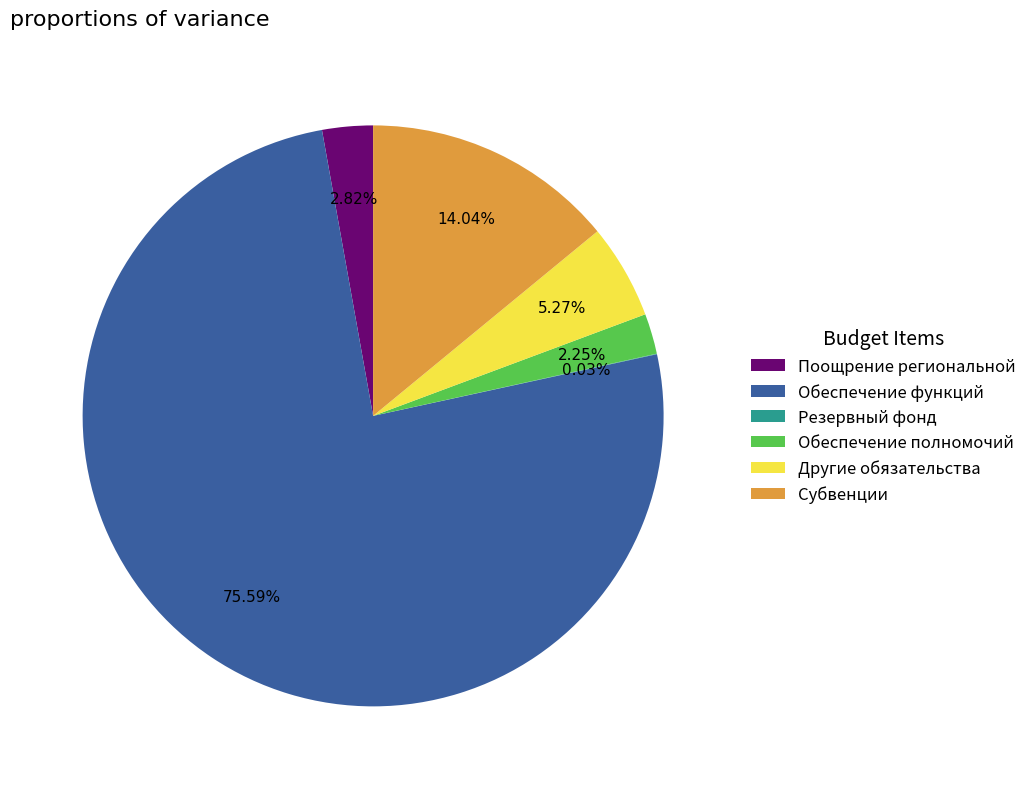

To the nearest percent, what is the average slice percentage?

17%